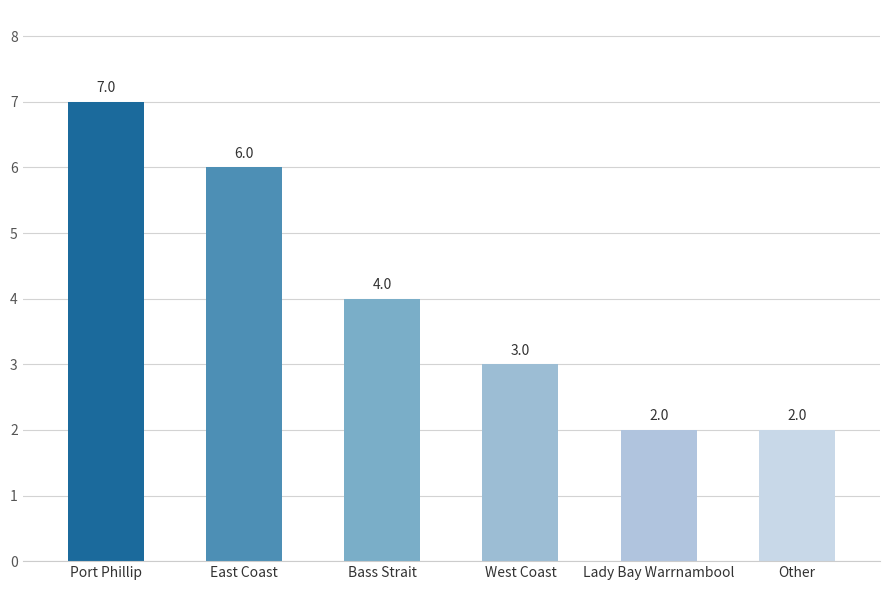

How many bars are there in total?

6